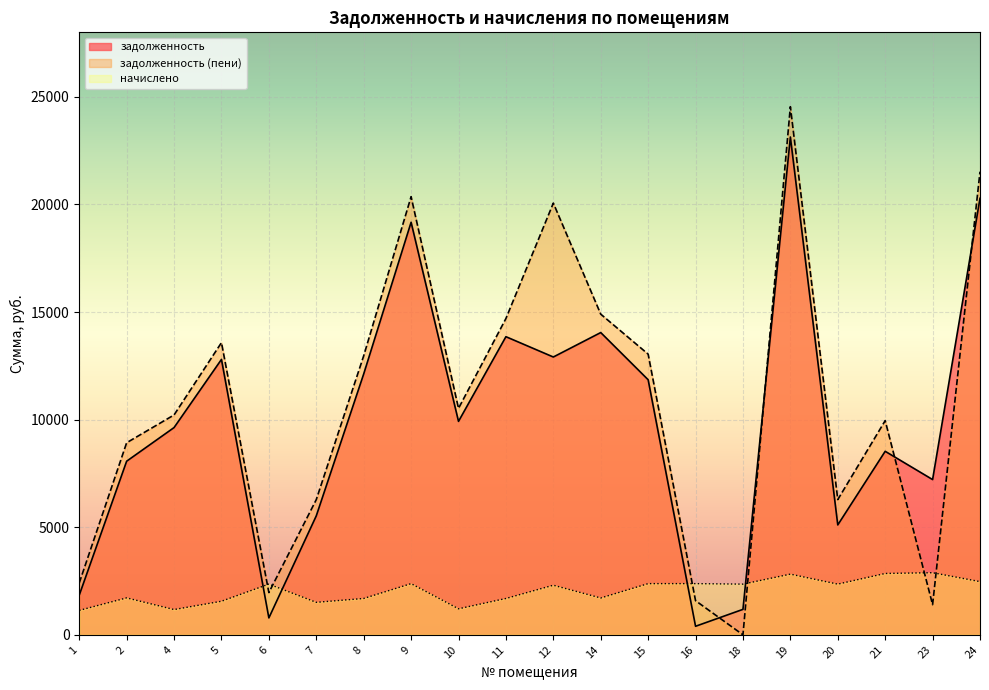

What is the value of the начислено point at the 14th from the left?

2379.0